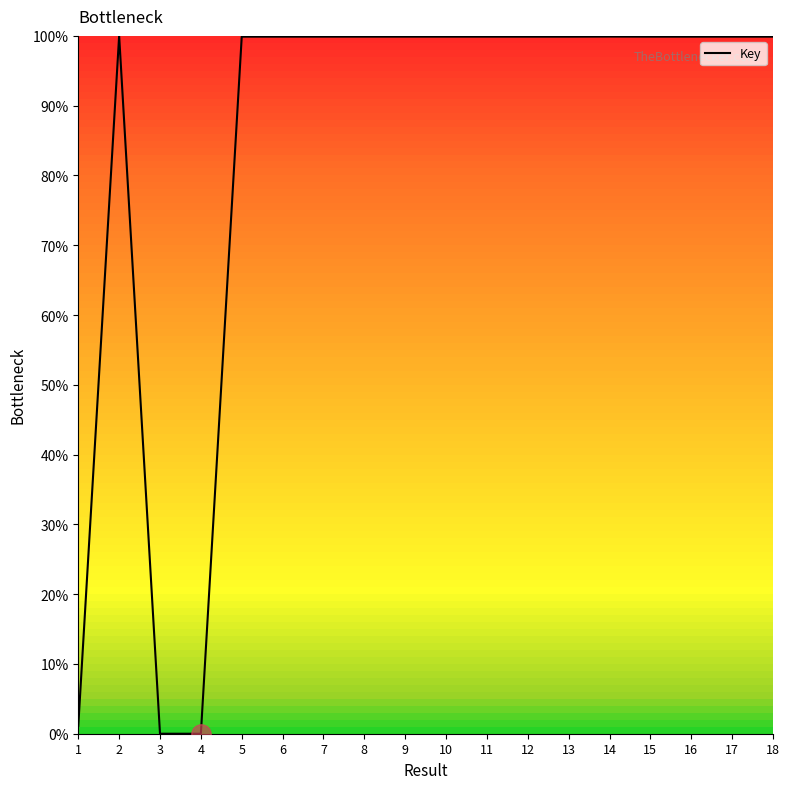

True or false: the data shows 99.9 at 5.

True